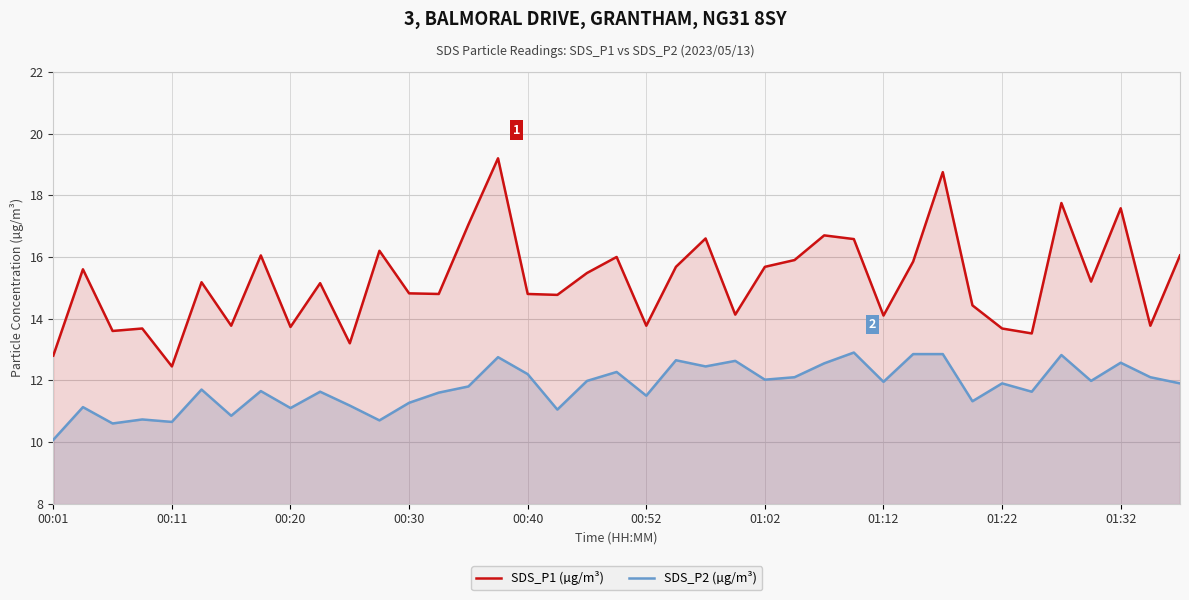

What position from the right is 23?

16